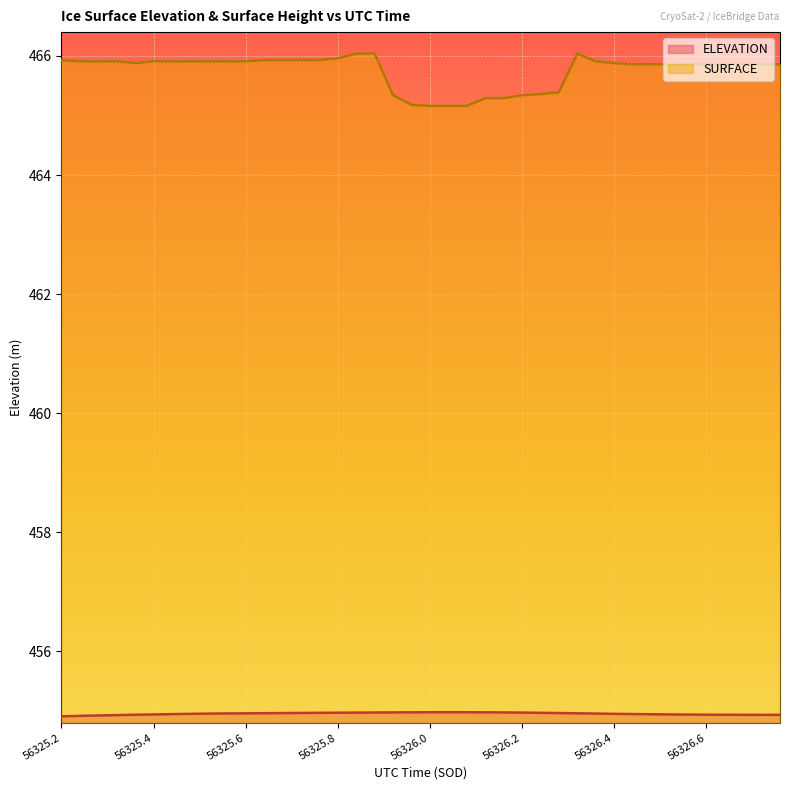

In ELEVATION, how many points are higher than both neighbors (excluding endpoints)?

1